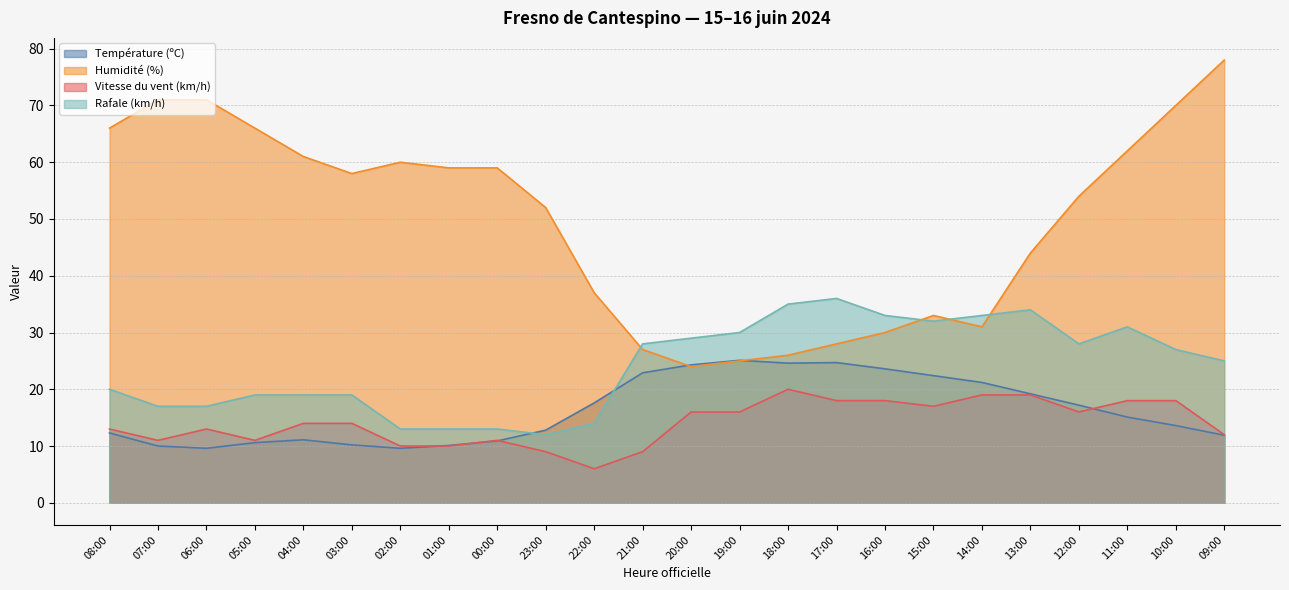

What is the value of the Humidité (%) point at the 19th from the left?

31.0